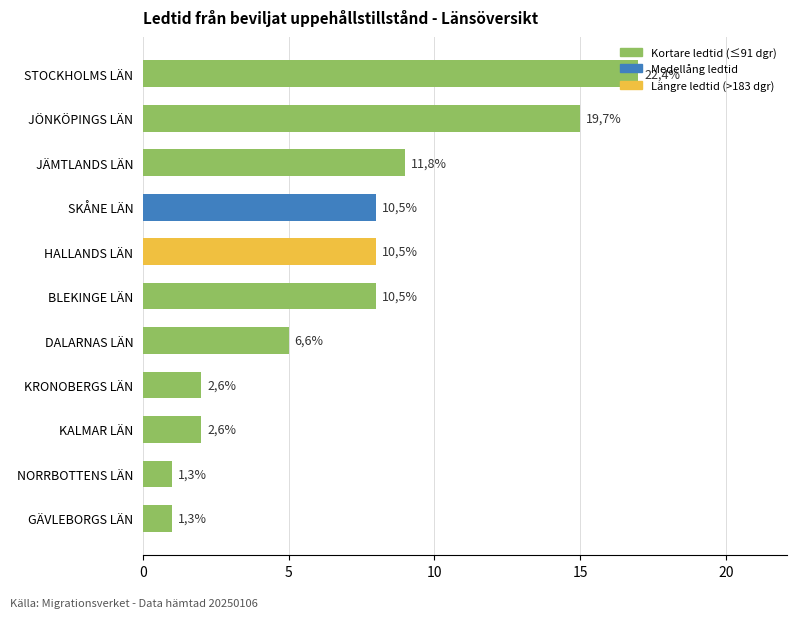

What is the difference between the second highest and minimum values?

14